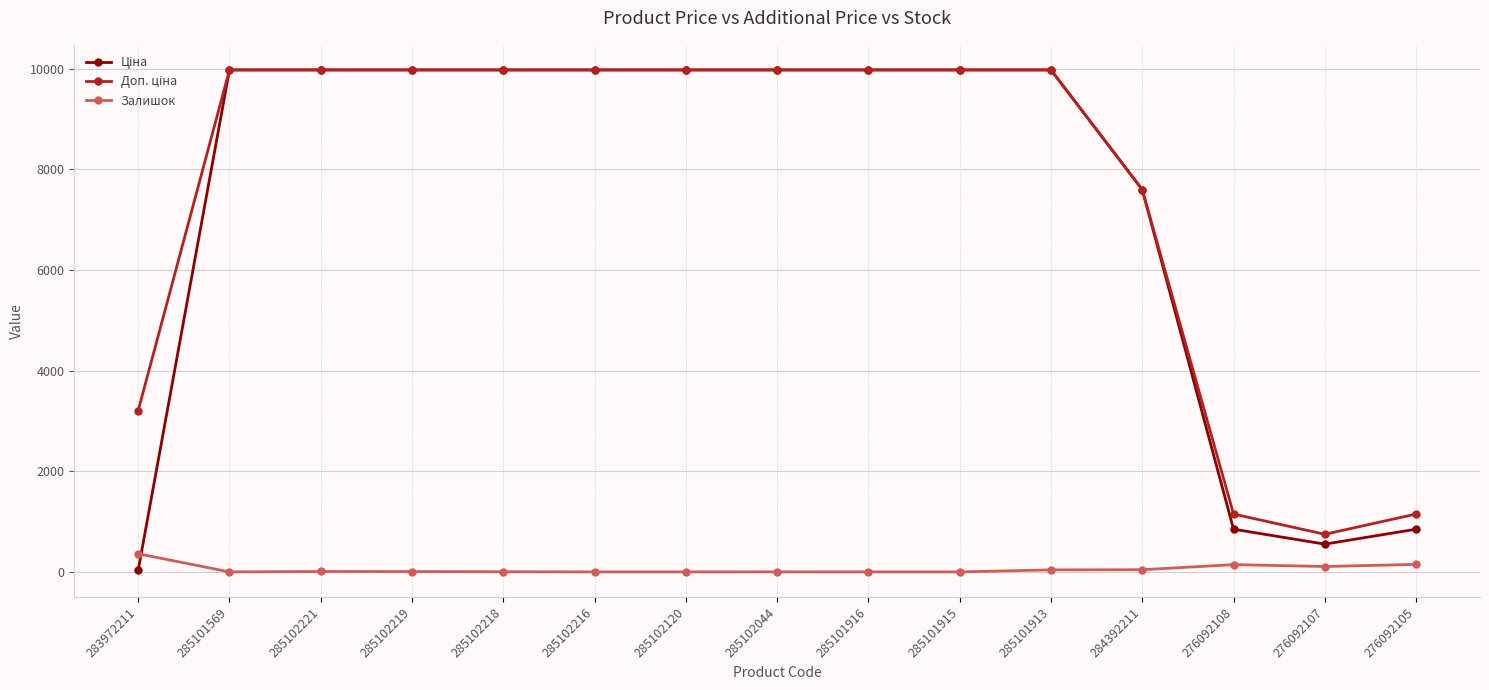

Is it true that Залишок equals 1.0 at 285102044?

True